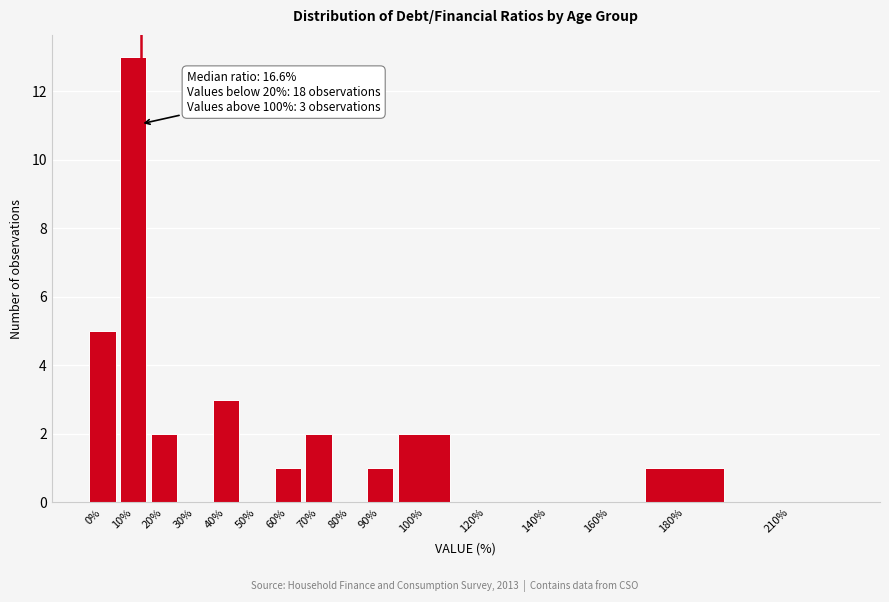

Reading right to left, transcribe all the data shown in this chart.

210%=0	180%=1	160%=0	140%=0	120%=0	100%=2	90%=1	80%=0	70%=2	60%=1	50%=0	40%=3	30%=0	20%=2	10%=13	0%=5